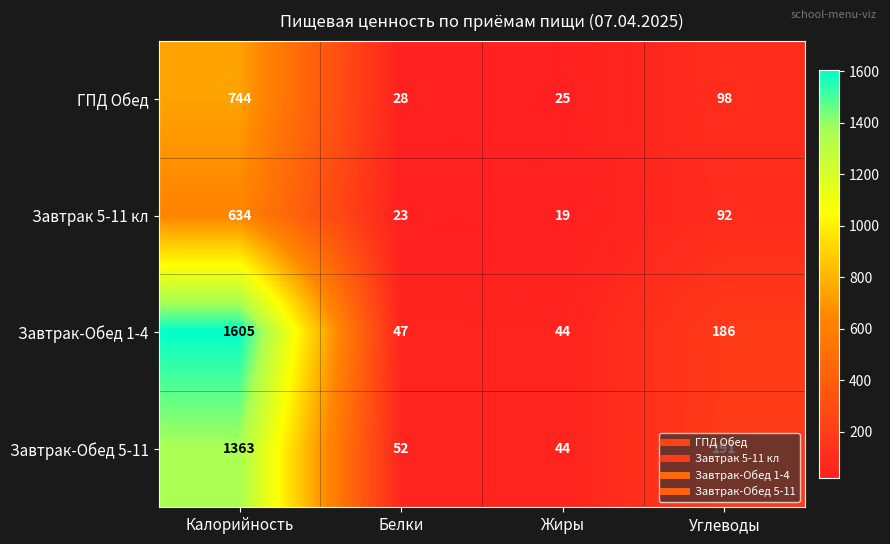

True or false: Завтрак 5-11 кл has a value of 19 at Жиры.

True